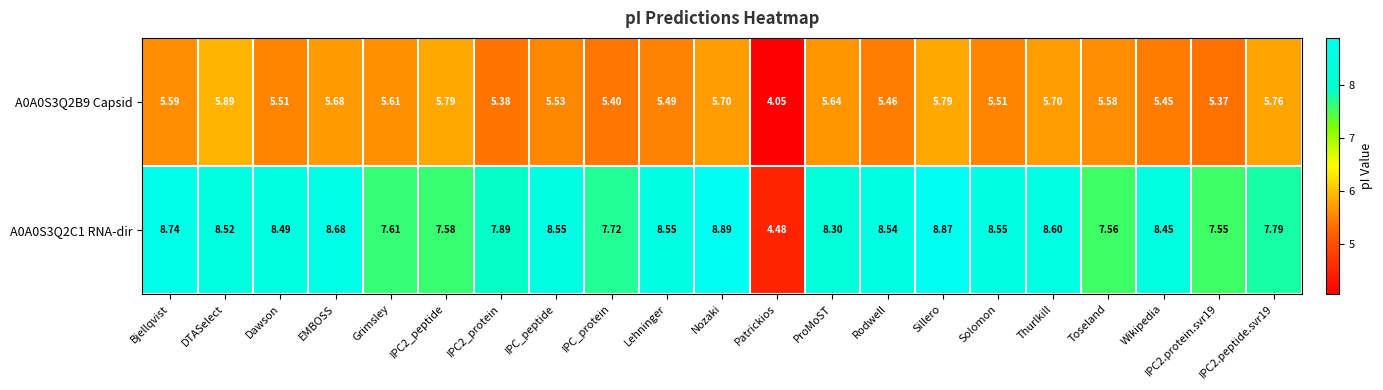

At which label does A0A0S3Q2B9 Capsid reach its peak?

DTASelect